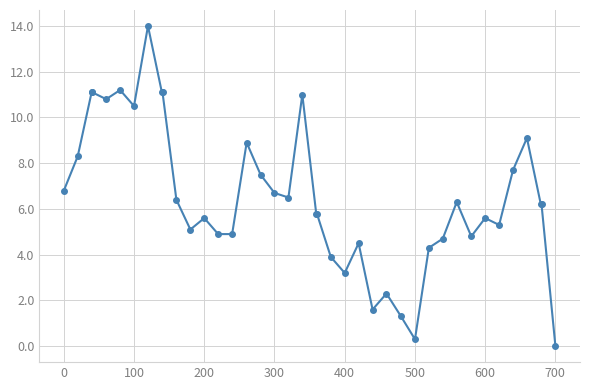

What is the value of the 34th point from the left?

5.6